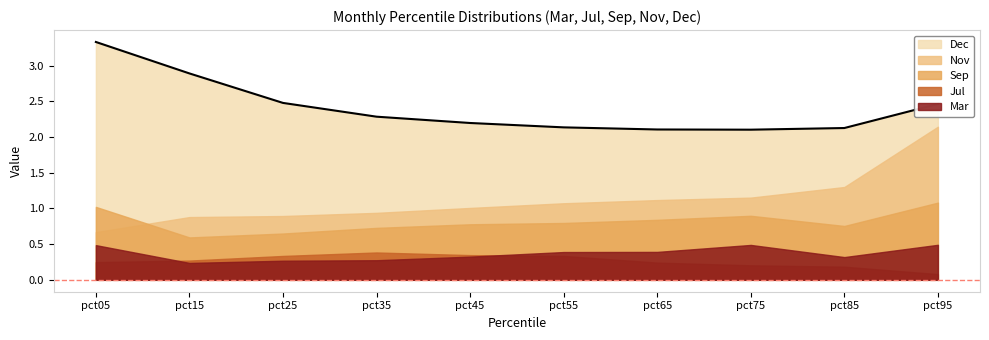

At which label is Dec closest to 2?

pct75